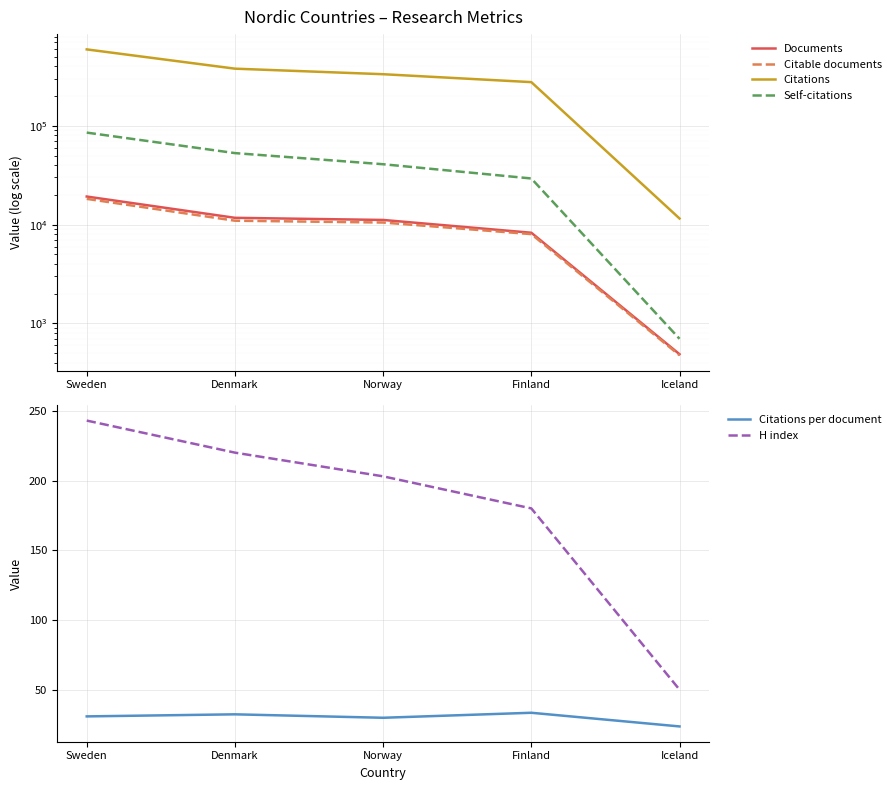

What is the sum of all Citable documents values?

48214.0